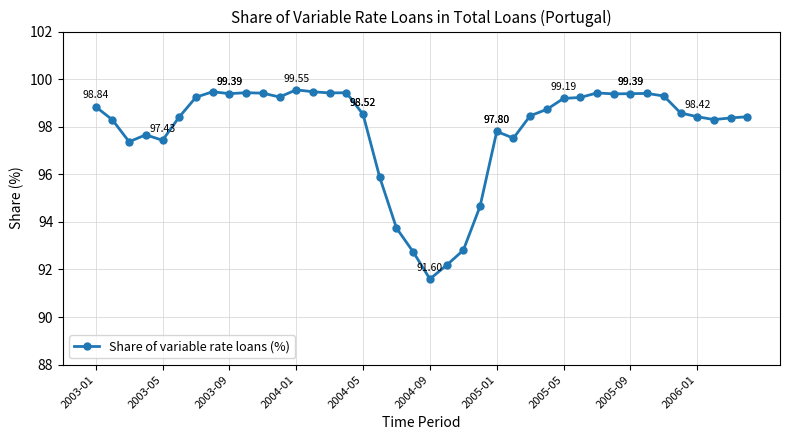

True or false: there are more than 1 points higher than both neighbors.

True